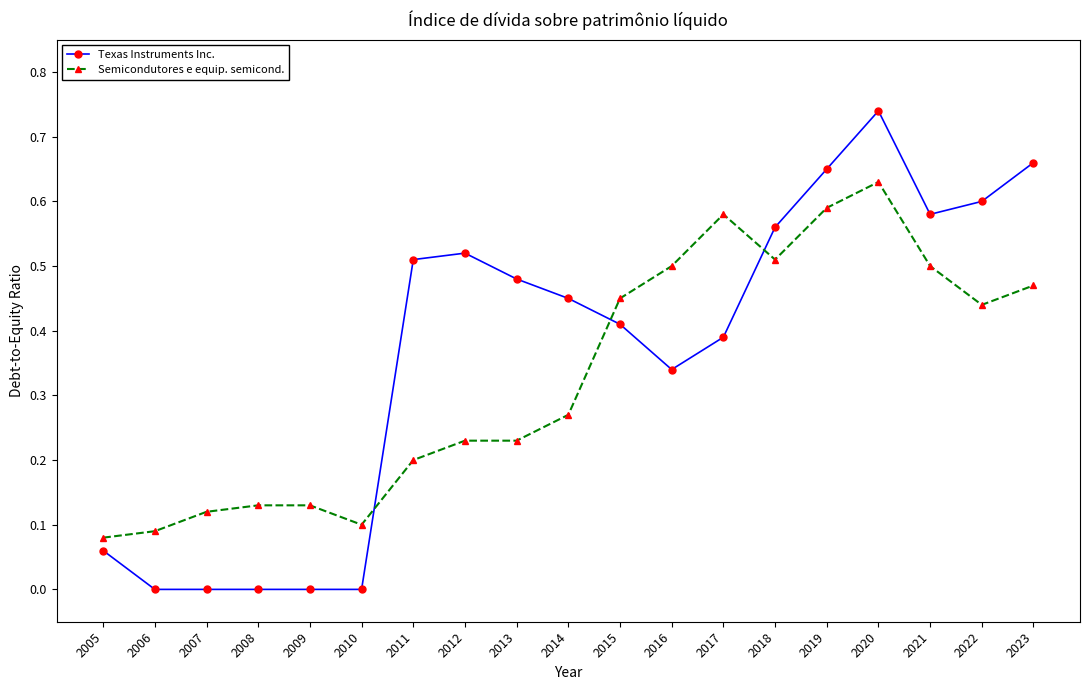

What are all the series names shown in the legend?

Texas Instruments Inc., Semicondutores e equip. semicond.